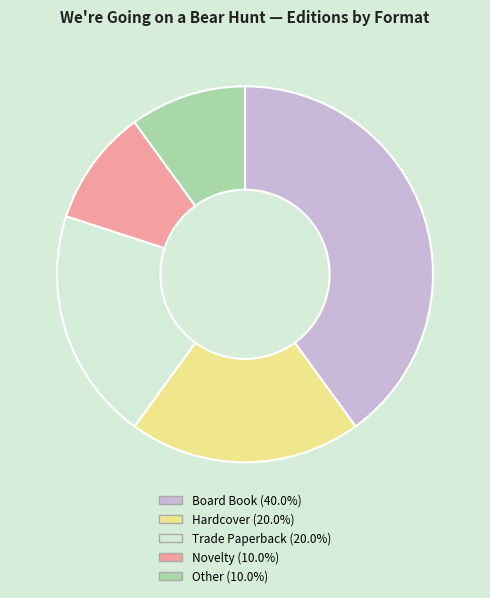

How many slices are in this pie chart?

5